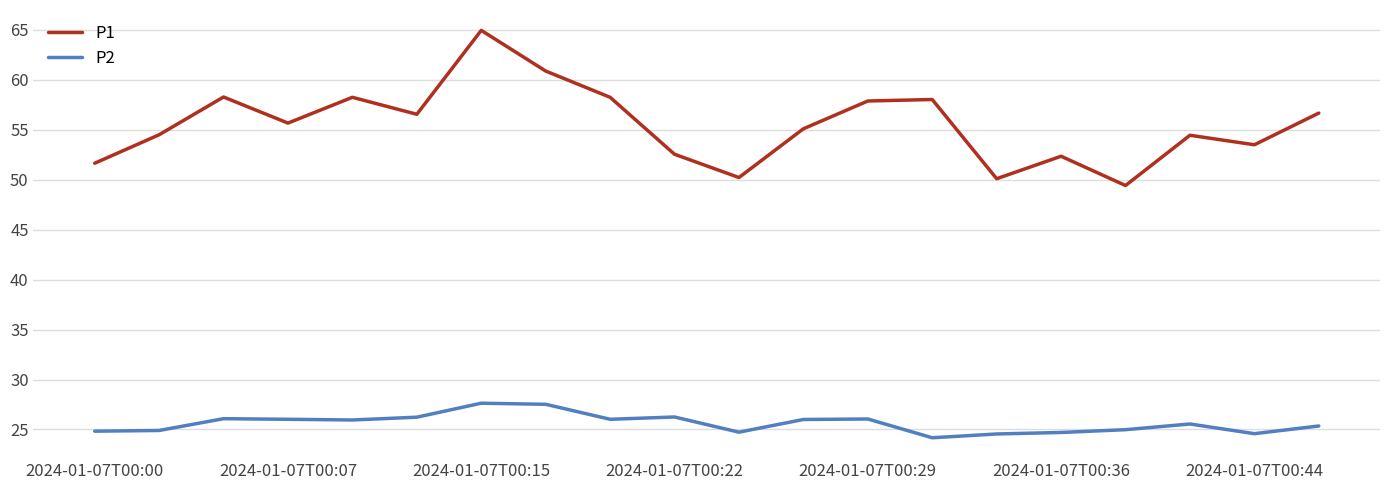

How many lines are shown in the chart?

2